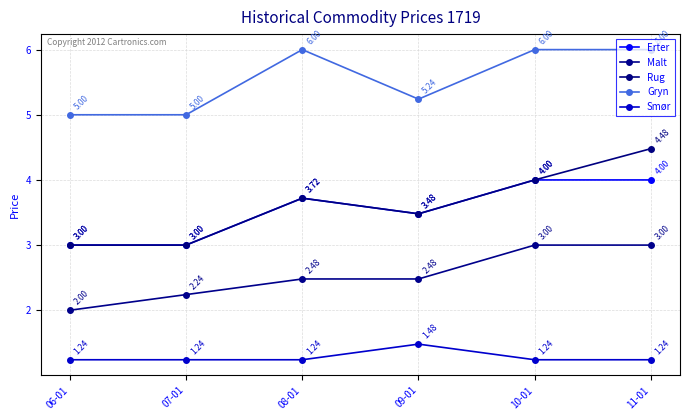

Does the chart have visible grid lines?

Yes